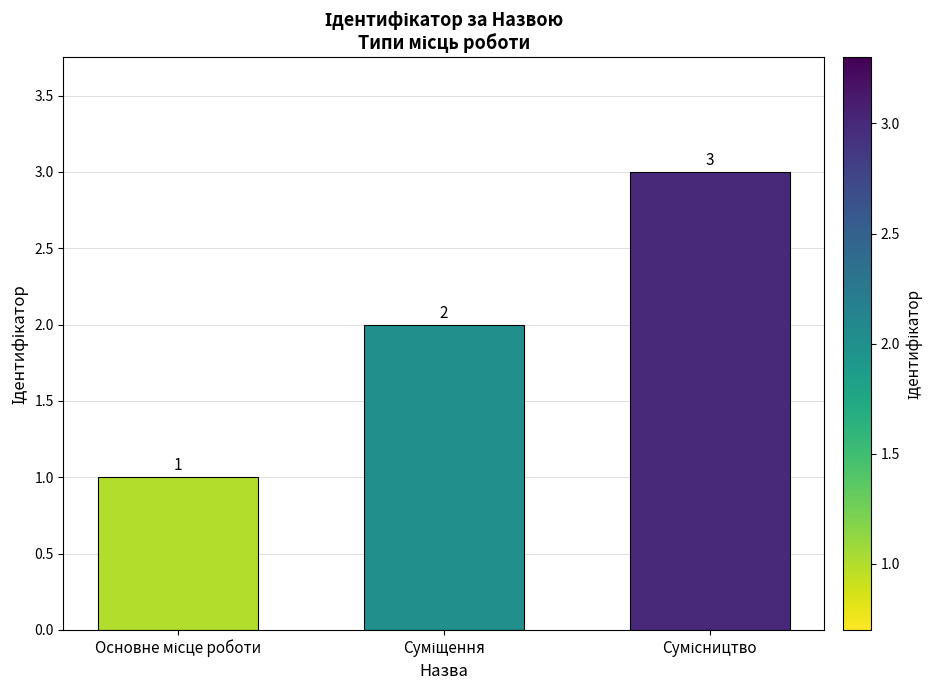

What is the greatest value displayed?

3